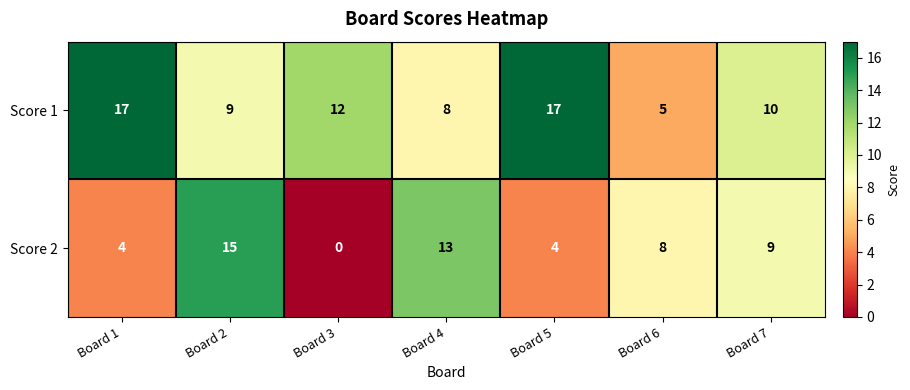

Is the value of Score 2 at Board 4 greater than the value of Score 1 at Board 5?

No